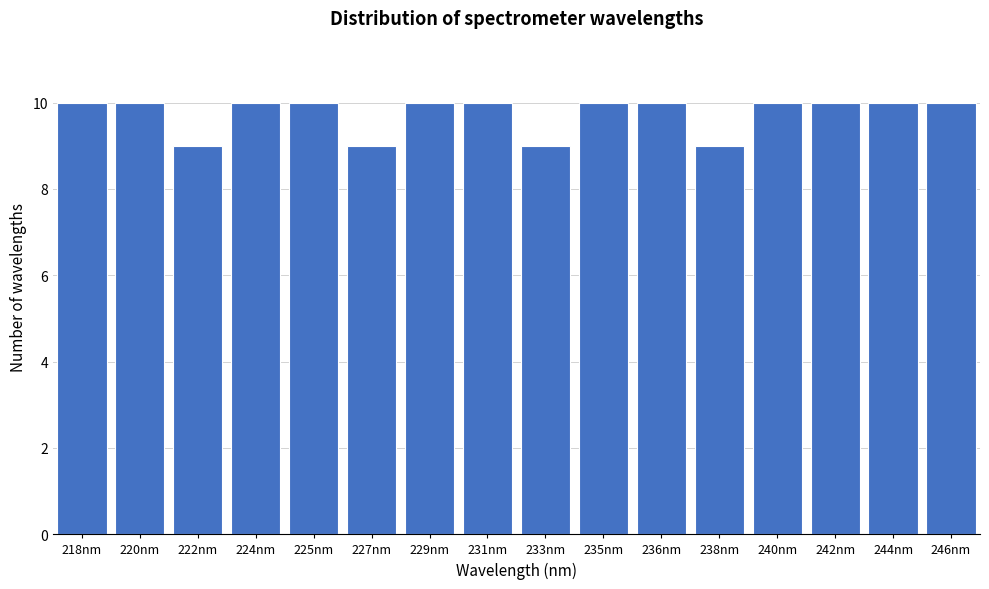

Reading left to right, extract all data points from this chart.

10	10	9	10	10	9	10	10	9	10	10	9	10	10	10	10